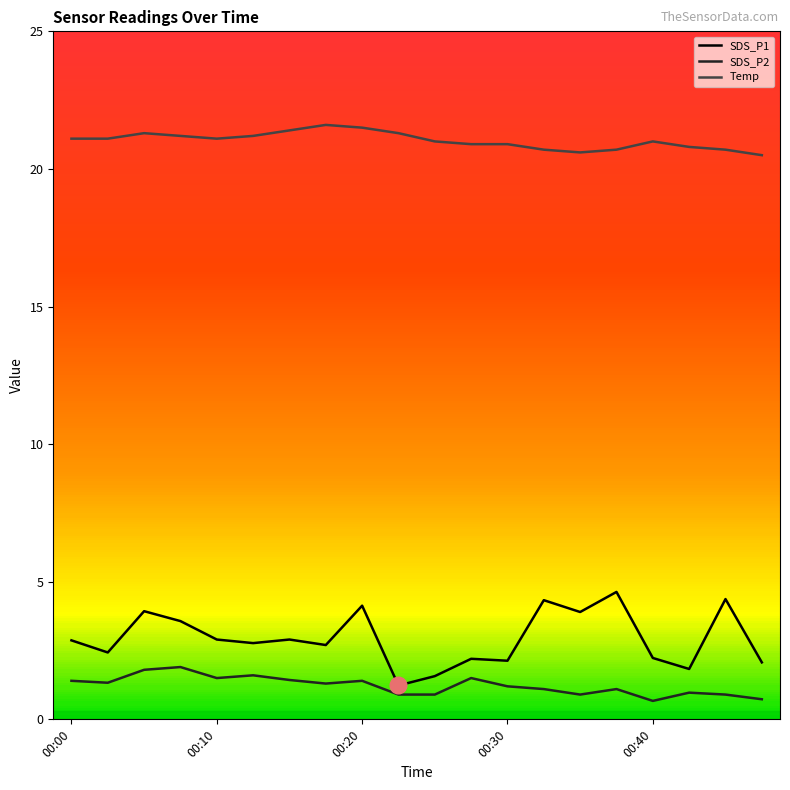

True or false: Temp and SDS_P2 cross at least once.

False